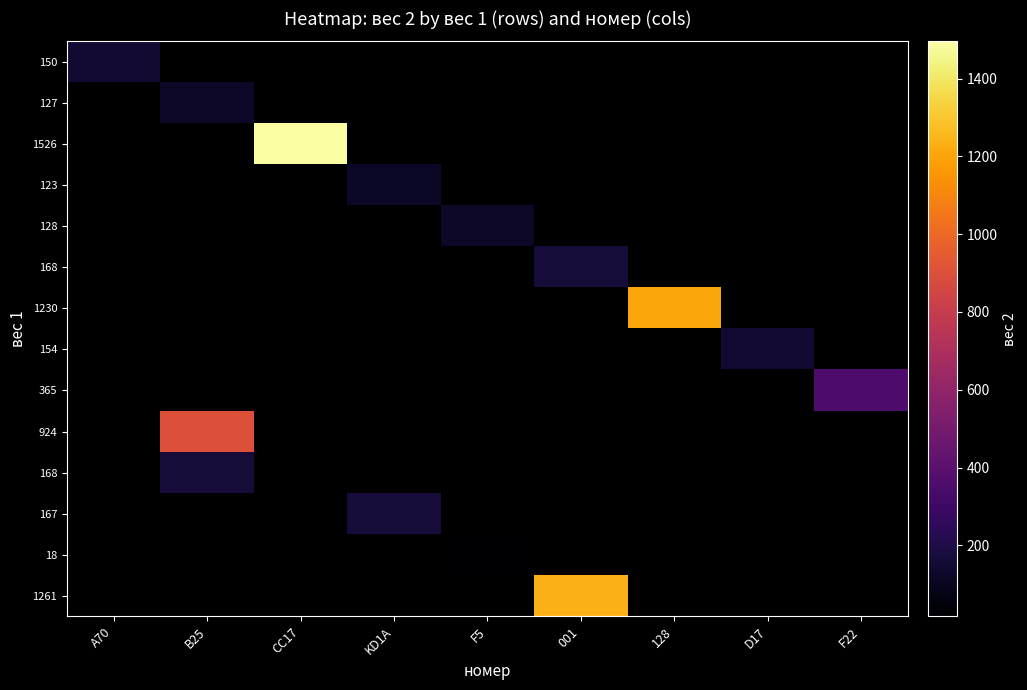

What is the minimum value shown in the chart?

17.6